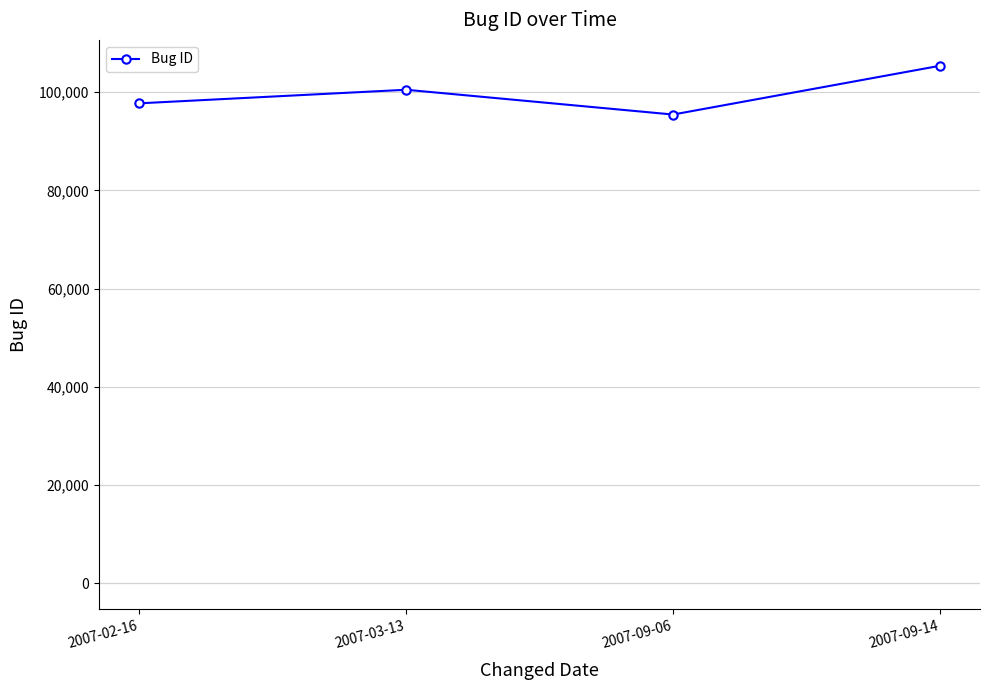

What is the label of the 1st point from the left?

2007-02-16